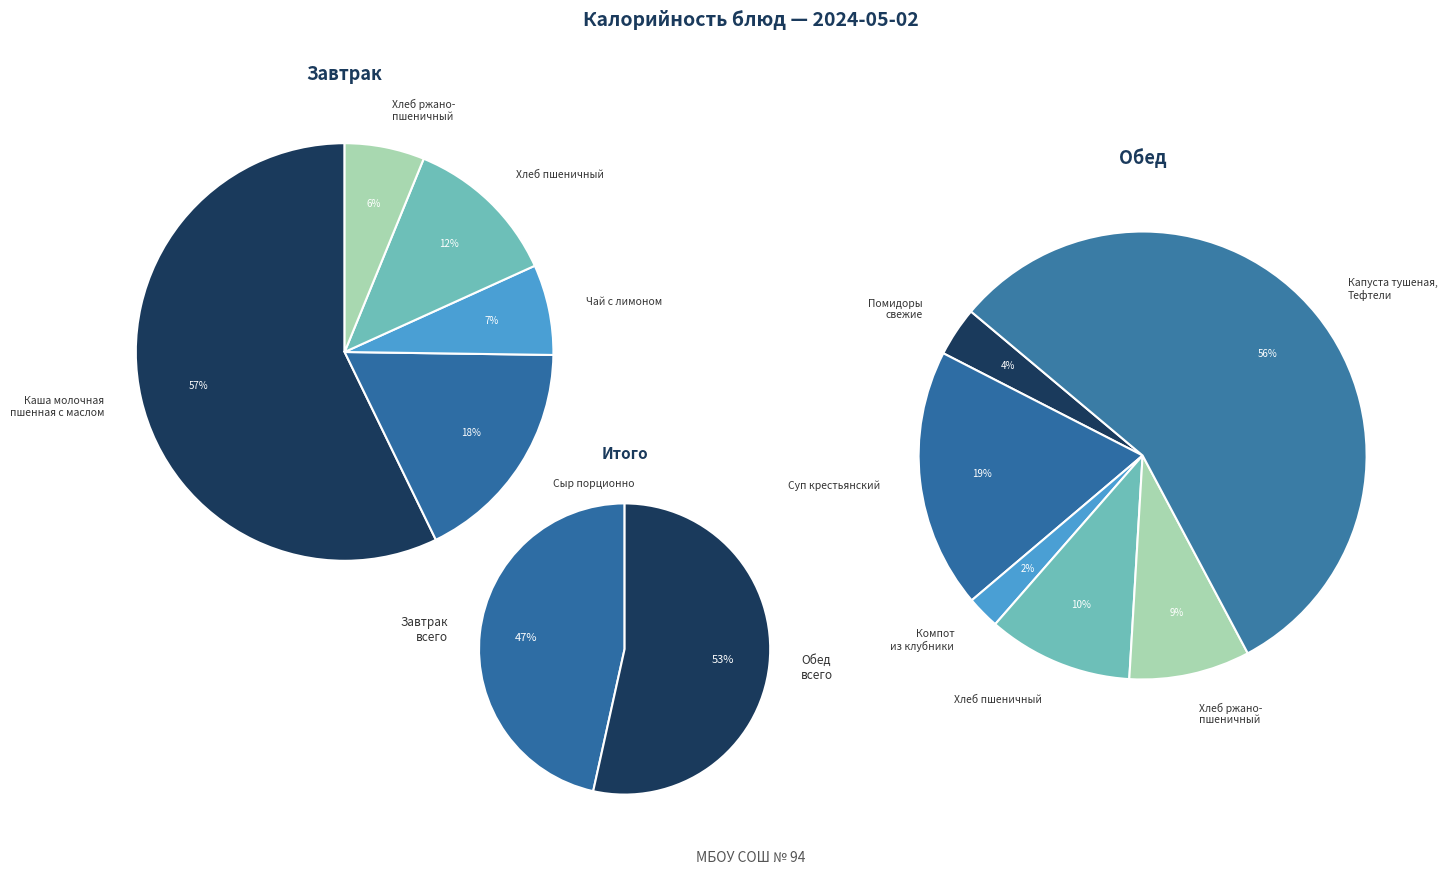

Combined, what portion of the pie is Каша молочная пшенная с маслом and Капуста тушеная, Тефтели из говядины?

56.6%